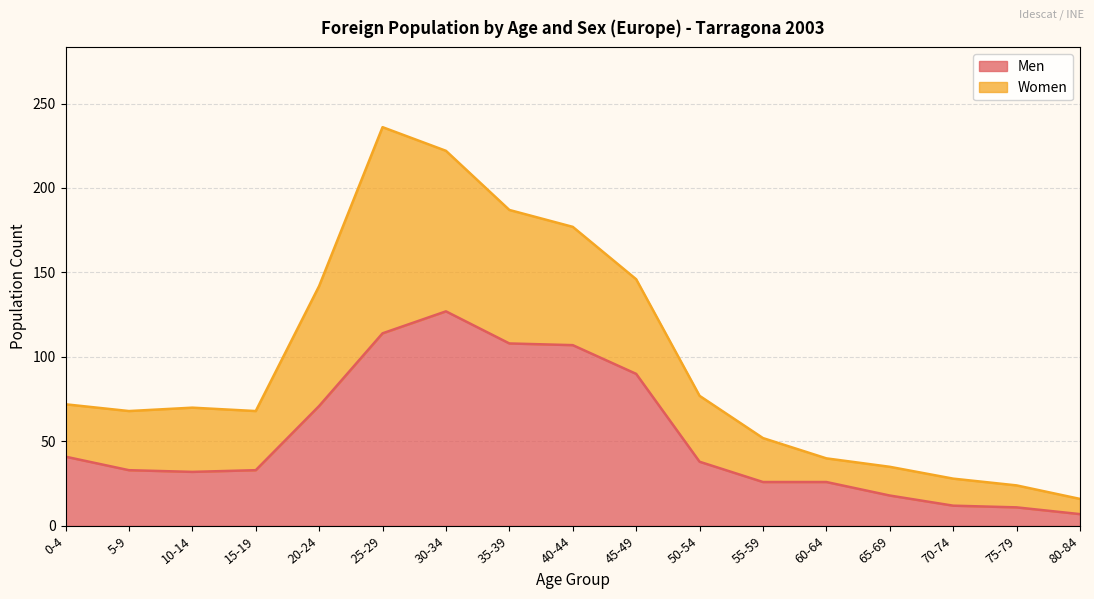

Is it true that Men equals 14 at 55-59?

False